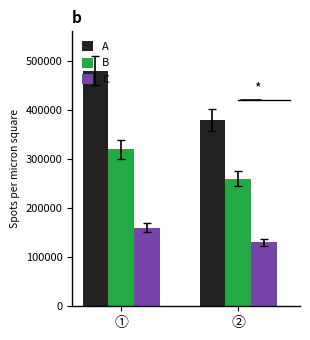

Which category has the lowest value in the C series?

②